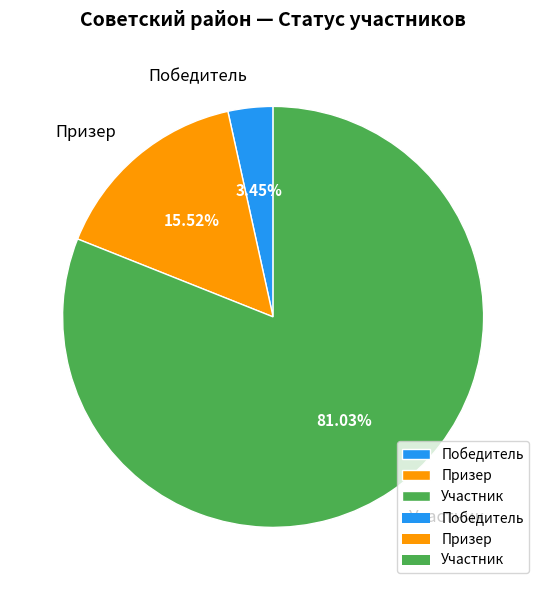

To the nearest percent, what is the difference between the Победитель and Участник slice percentages?

78%